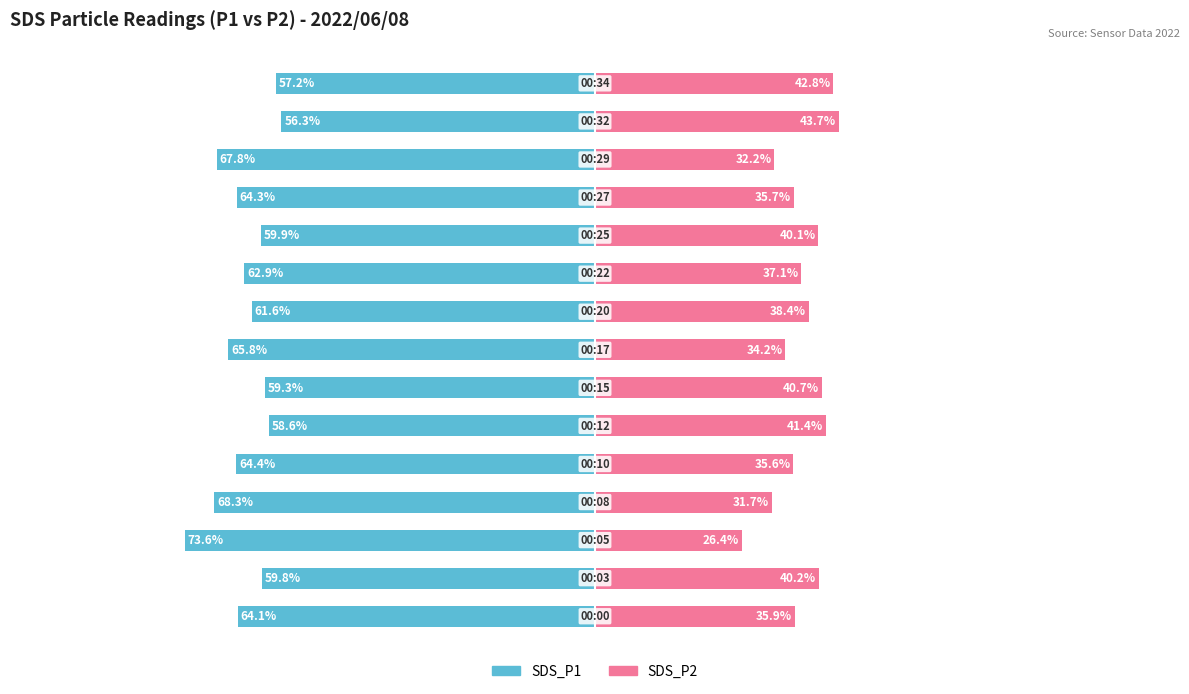

How many groups of bars are there?

15